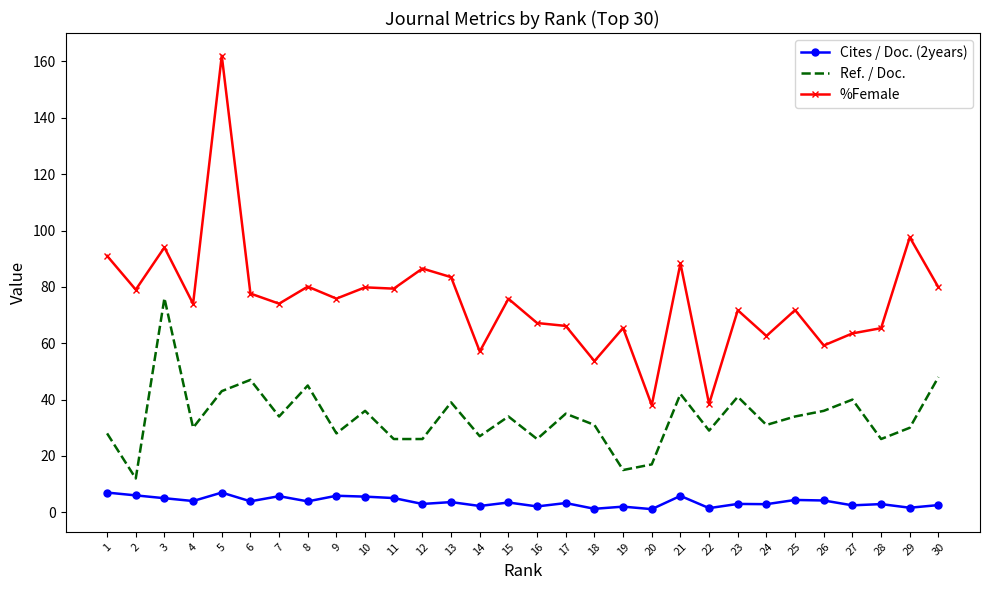

Which series has the largest range (max minus min)?

%Female